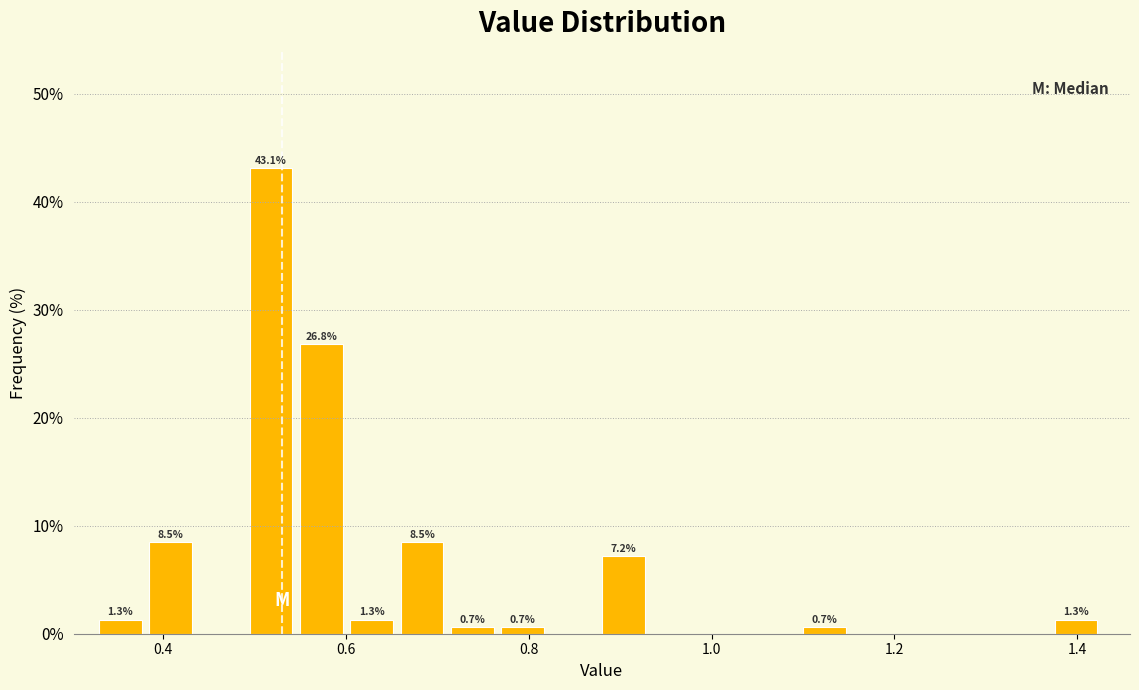

Around what value on the x-axis is the tallest bar? Give the approximate position of its centre, as read against the axis.

0.52